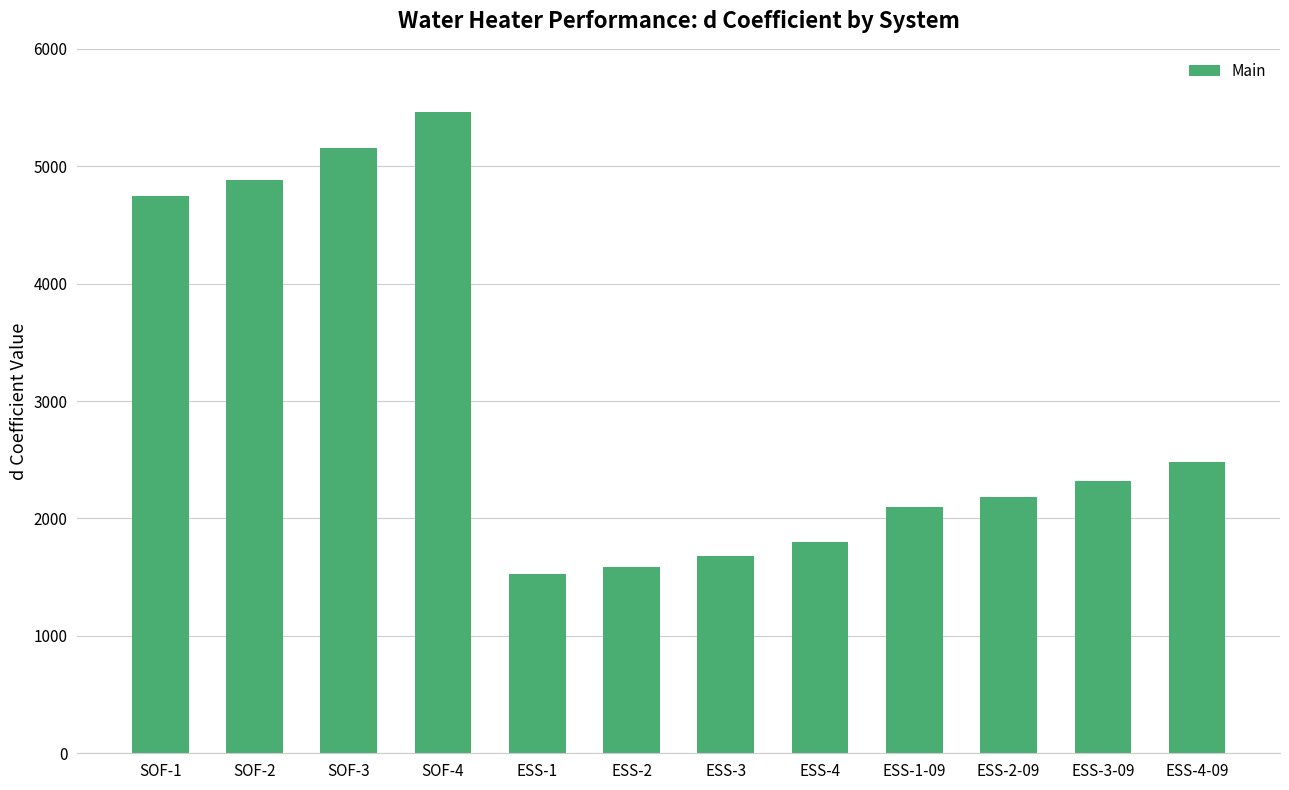

What is the value of the 6th bar from the left?

1583.6